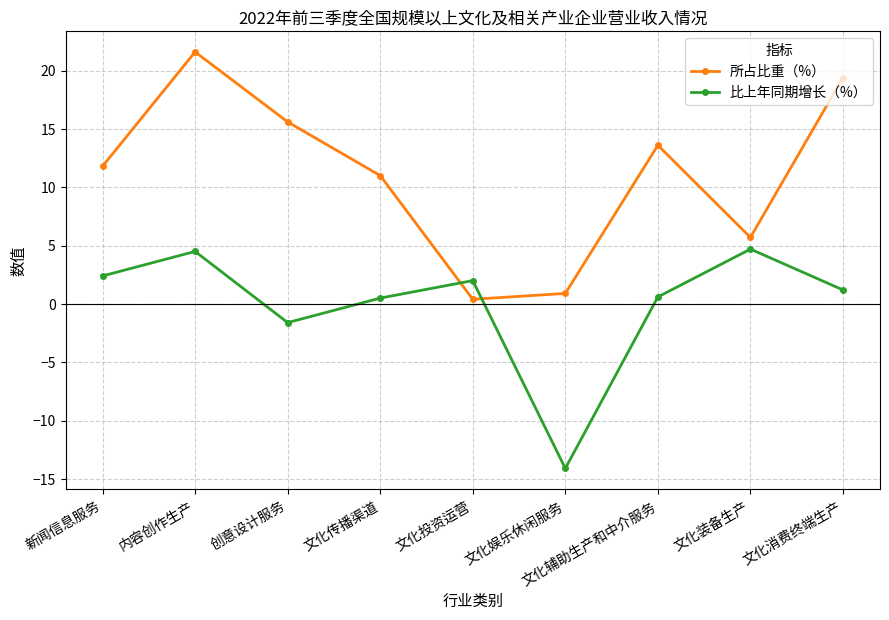

Where is 比上年同期增长（%） nearest to the value -4?

创意设计服务